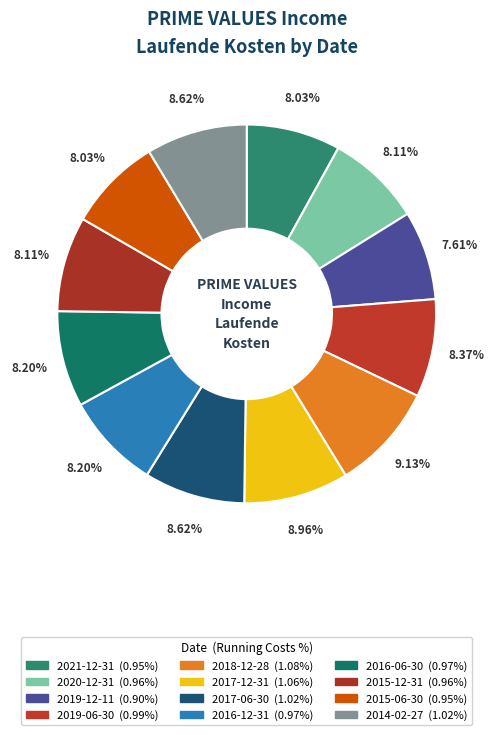

What percentage do 2014-02-27 and 2016-06-30 together represent?

16.8%